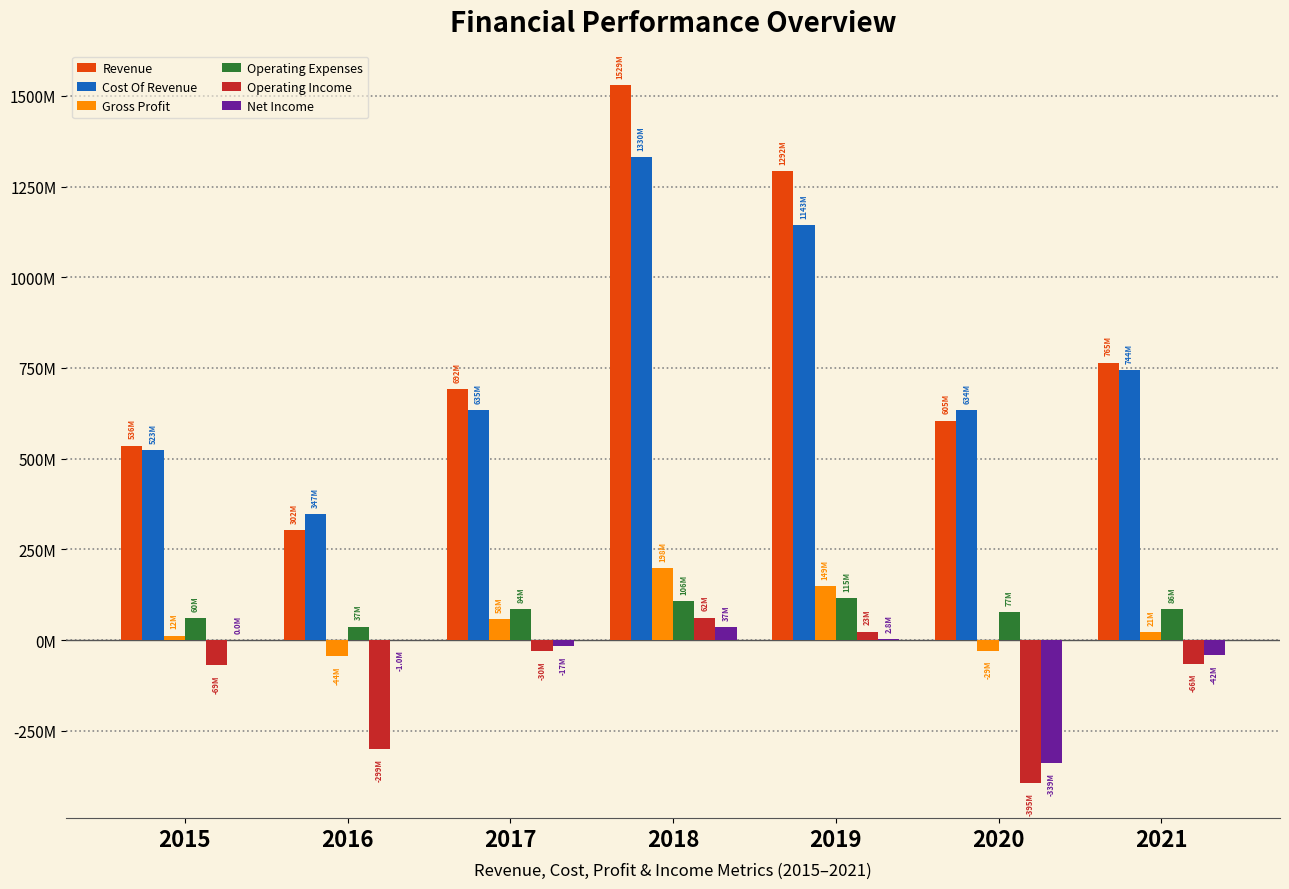

At which category does the chart reach its minimum across all series?

2020